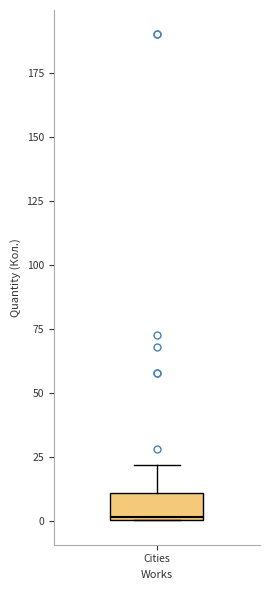

Where is the upper edge of the box for Cities on the y-axis? The values are not printed on the chart, so give them approximately, as read against the axis.

10